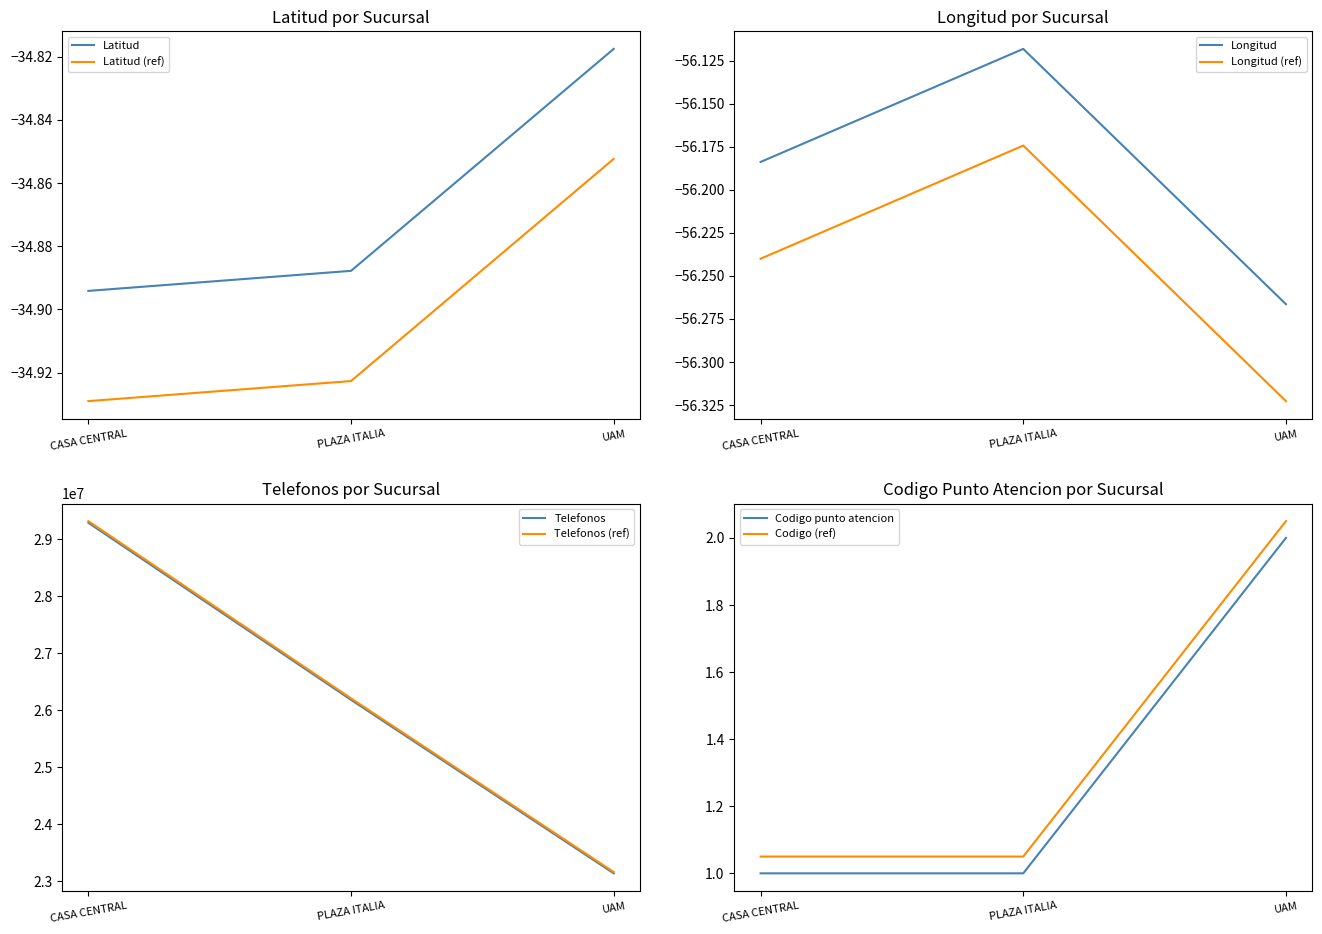

What is the highest value of the Codigo punto atencion series?

2.0